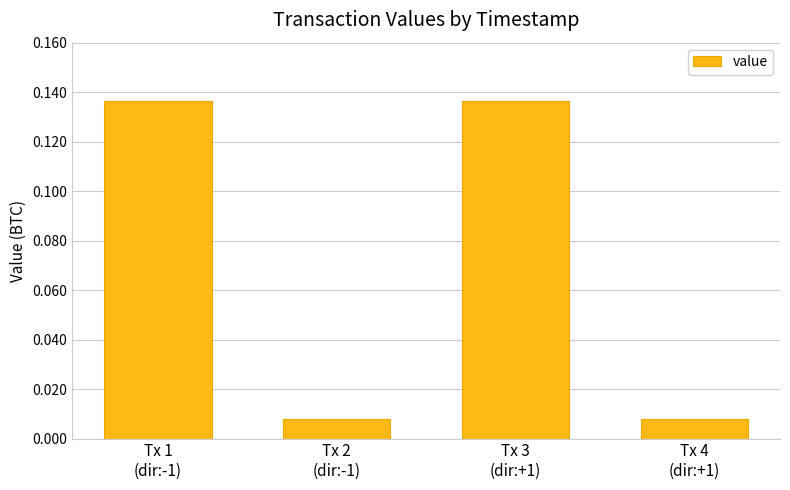

What is the sum of all values?

0.3